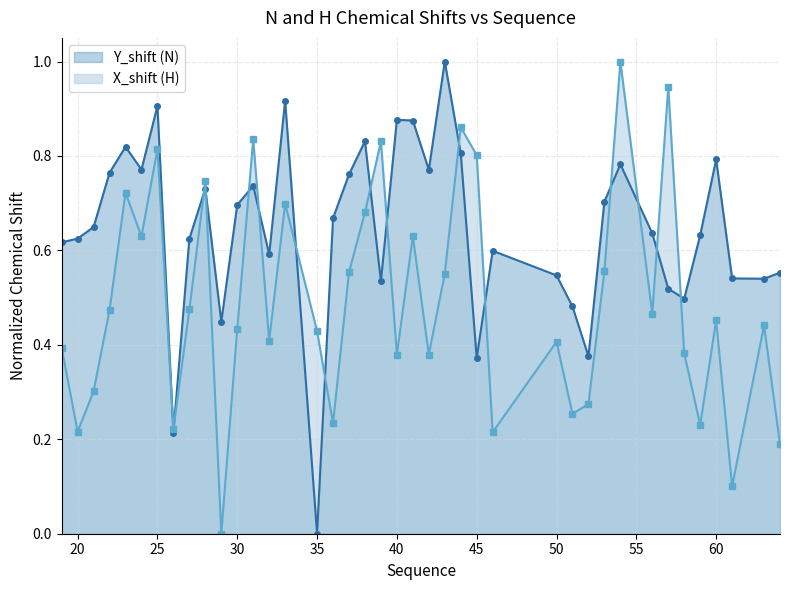

Between which two adjacent categories do Y_shift and X_shift first intersect?

25 and 26